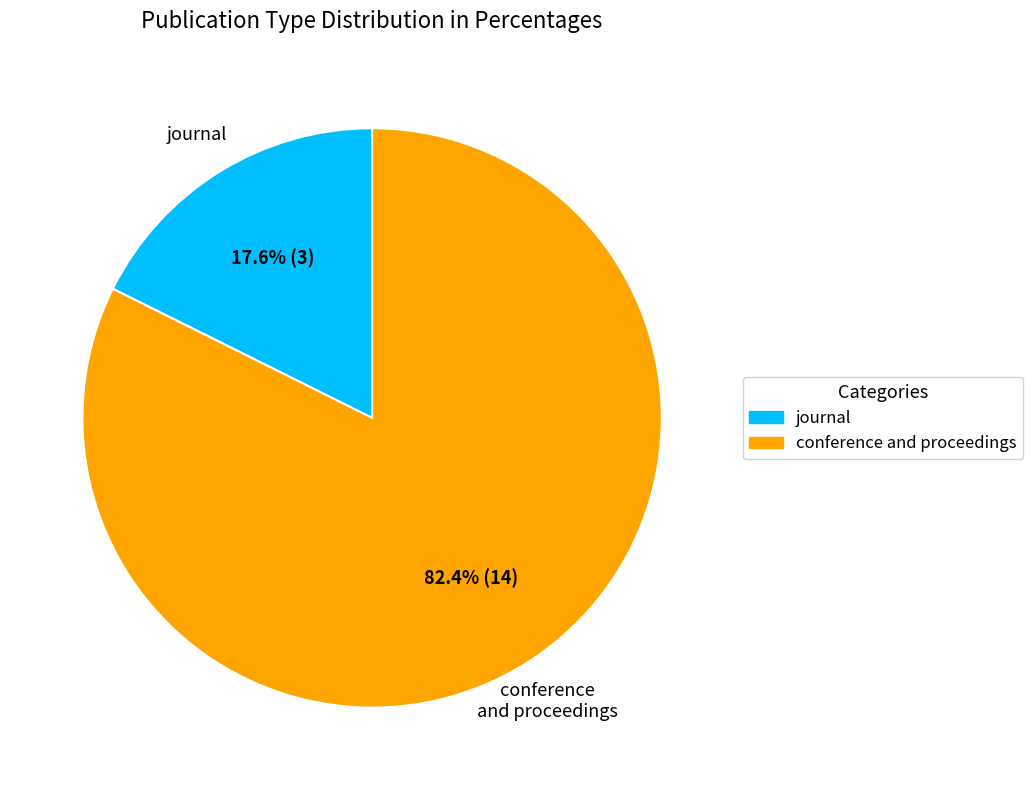

To the nearest percent, what percentage of the pie is conference and proceedings?

82%